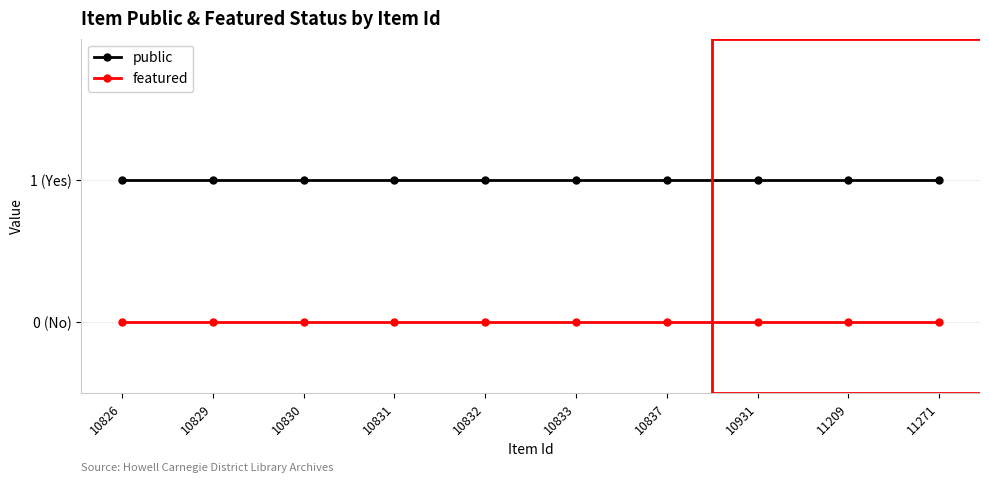

True or false: featured and public cross at least once.

False